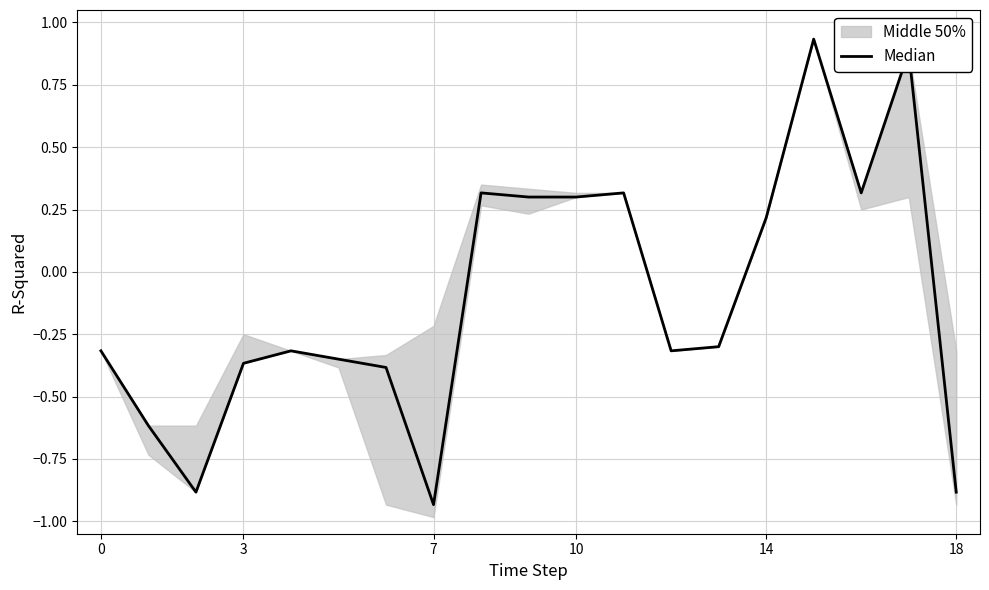

Reading right to left, what are all the values shown in this chart?

-0.9	0.9	0.3	0.9	0.2	-0.3	-0.3	0.3	0.3	0.3	0.3	-0.9	-0.4	-0.3	-0.3	-0.4	-0.9	-0.6	-0.3